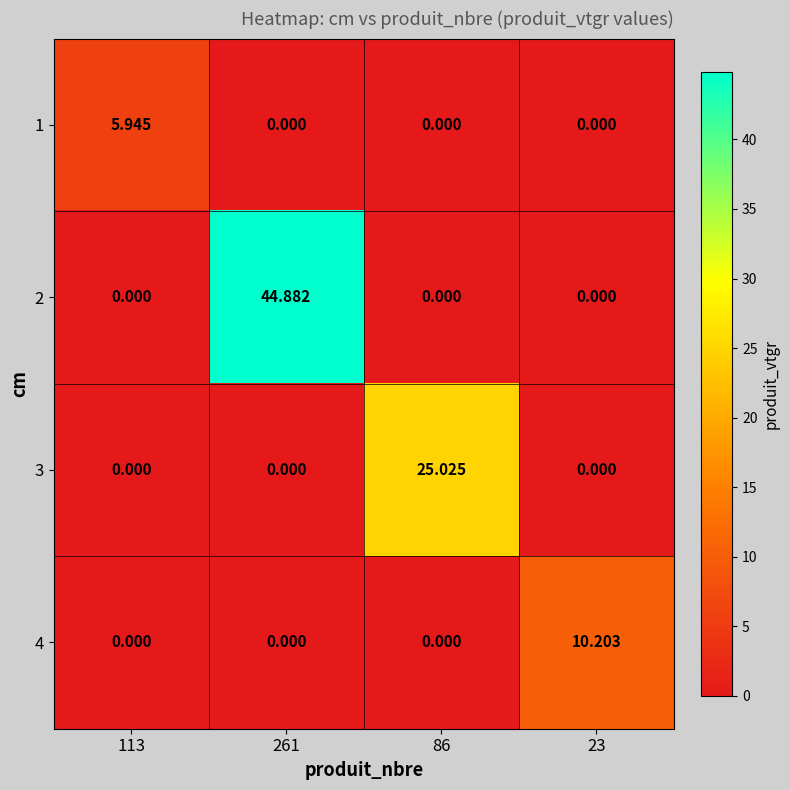

Is the value of 1 at 23 greater than the value of 3 at 86?

No